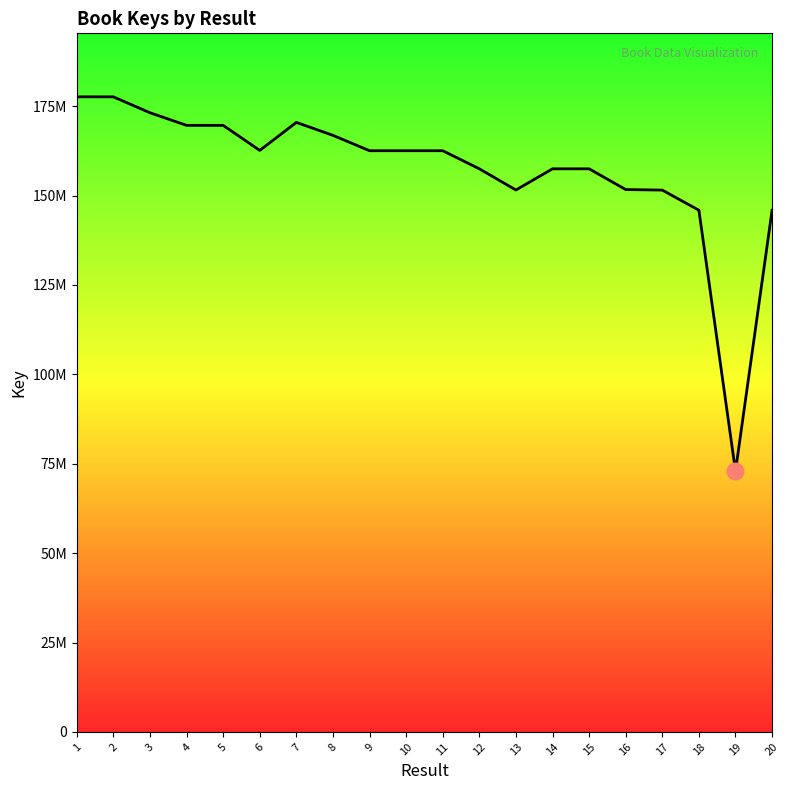

Is this an area chart (filled region under the line)?

Yes